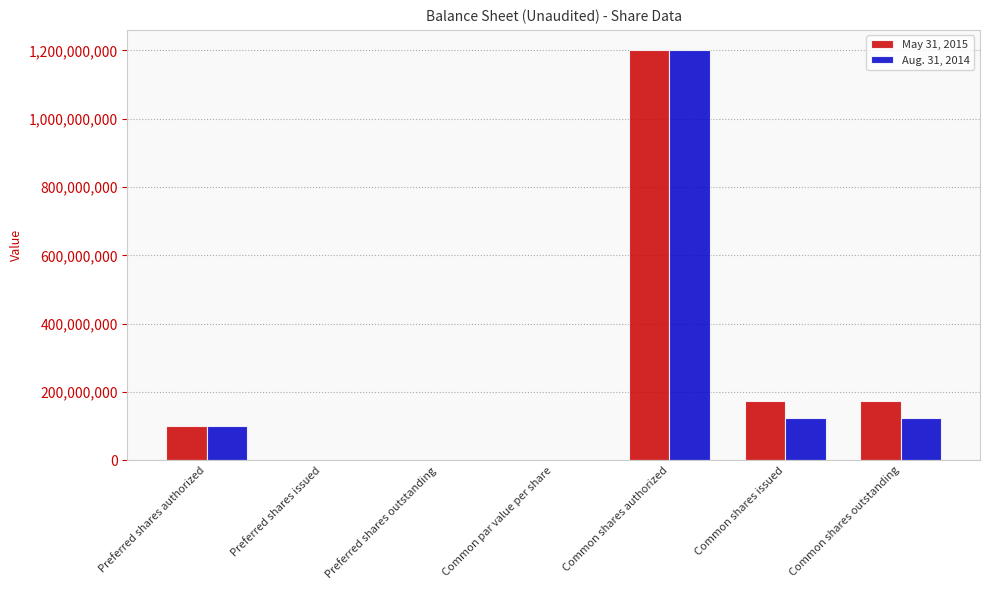

What is the sum of all Aug. 31, 2014 values?

1545652006.0